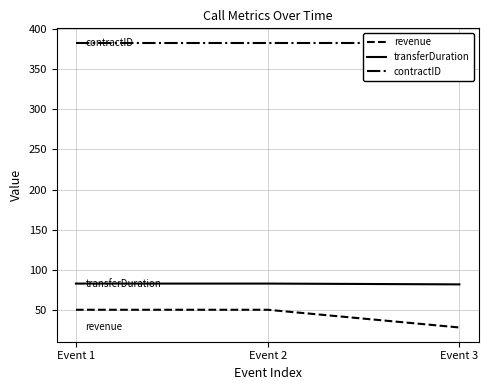

What is the spread (max minus min) of values at Event 1?

332.6